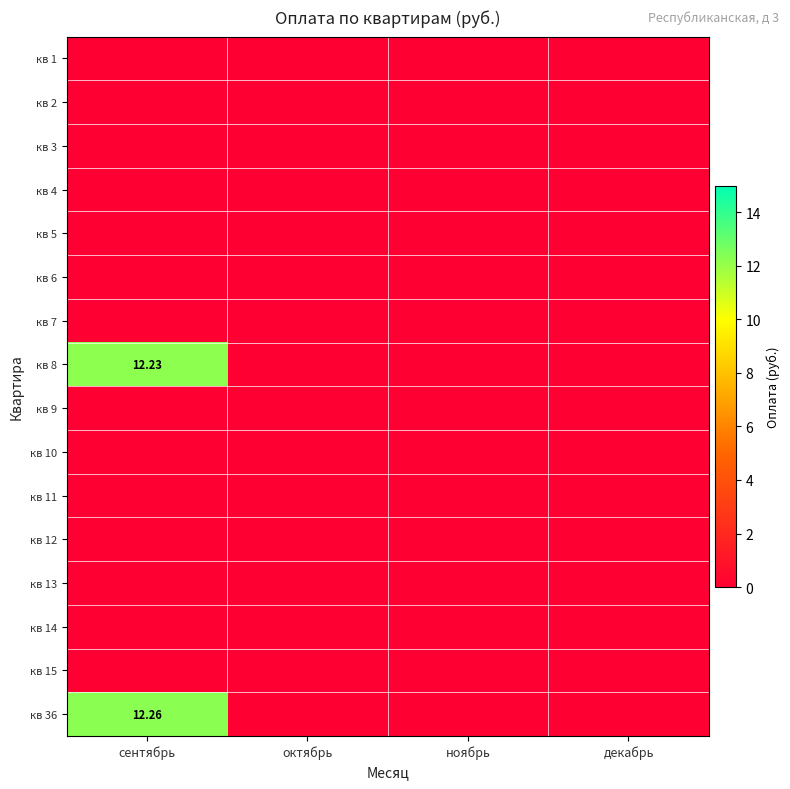

At which category is the sum across all series the highest?

сентябрь